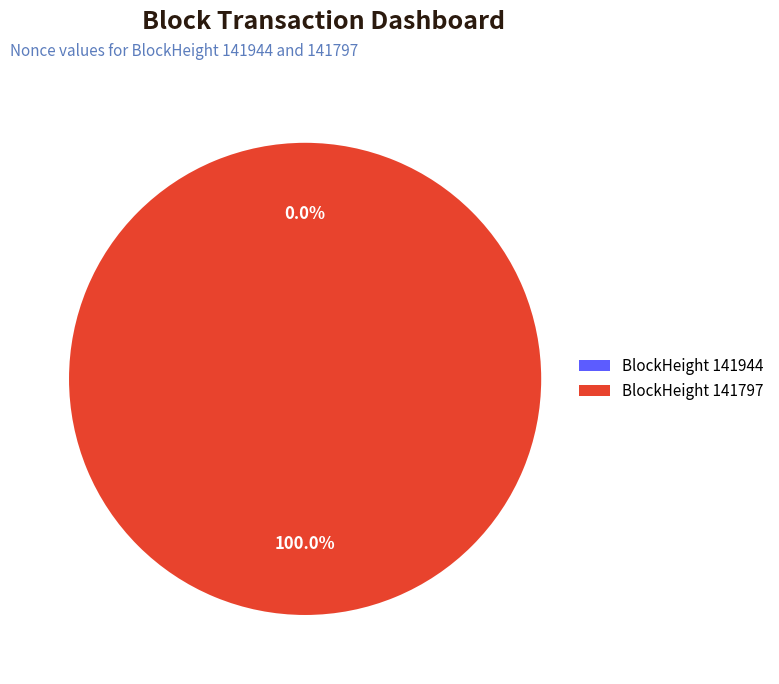

To the nearest percent, what is the combined percentage of 141797 and 141944?

100%